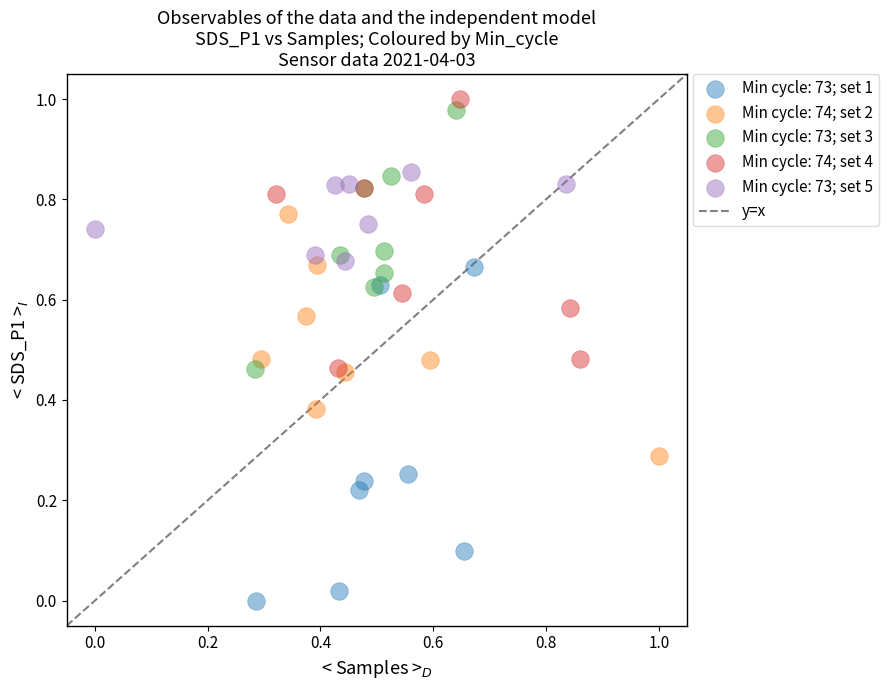

Which series has the widest spread of Y values?

Min cycle: 73; set 1